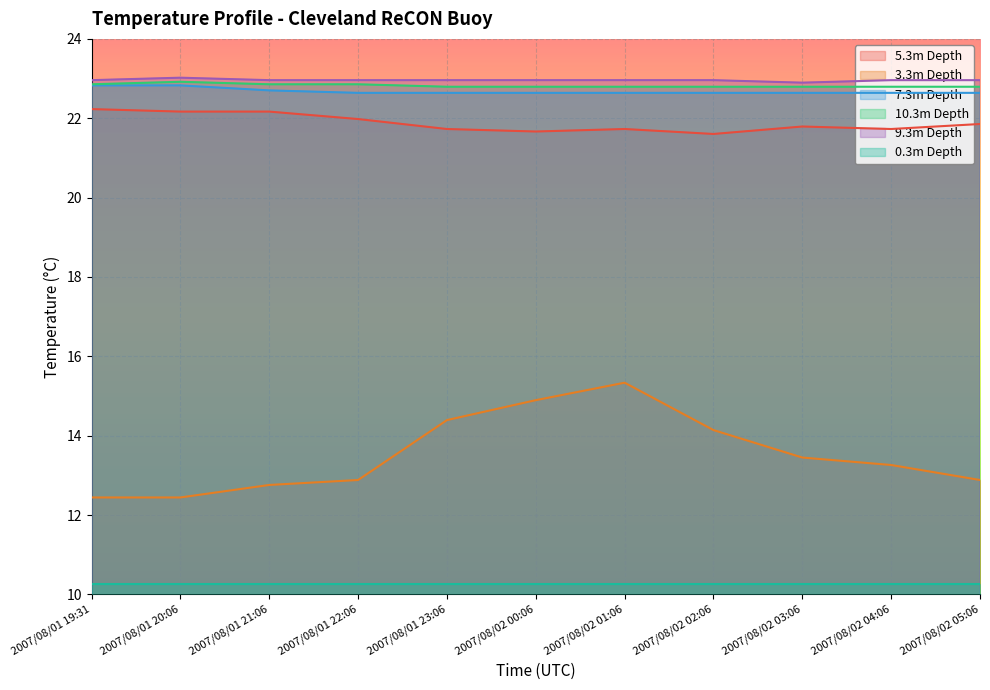

Between 2007/08/02 01:06 and 2007/08/02 04:06, which series saw the biggest shift?

3.3m Depth